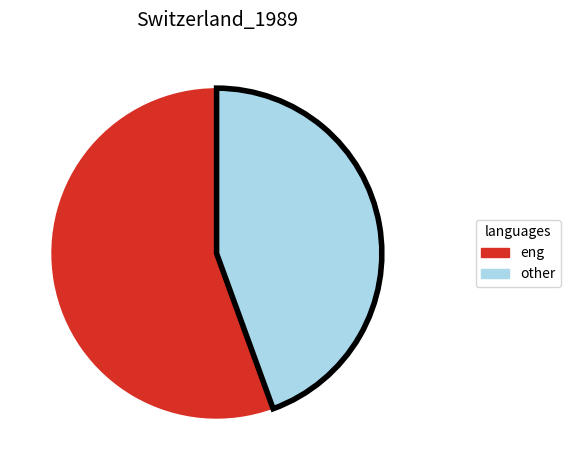

Do other and eng together represent more than half of the pie?

Yes